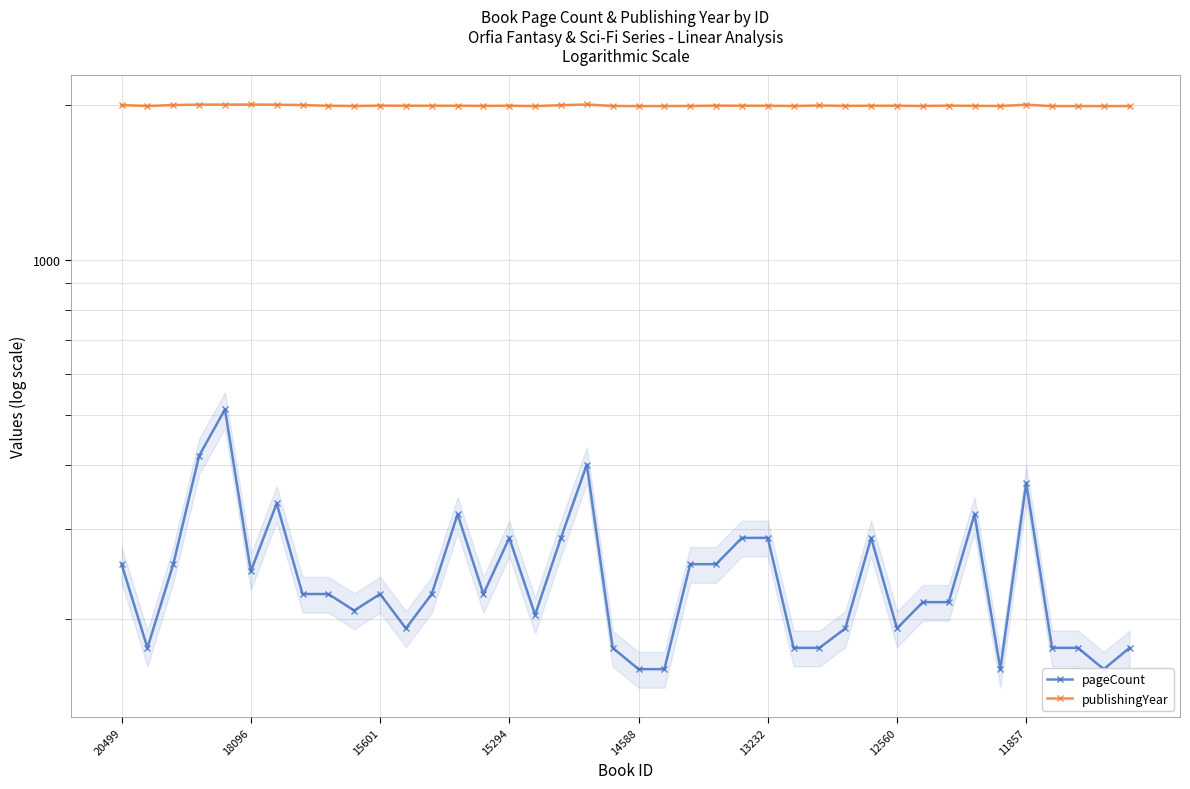

Read the publishingYear value at 11857, to the nearest 10.

2000